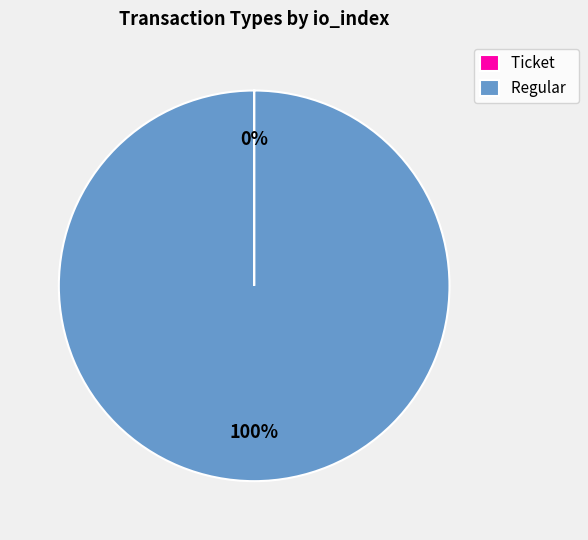

To the nearest percent, what is the average slice percentage?

50%